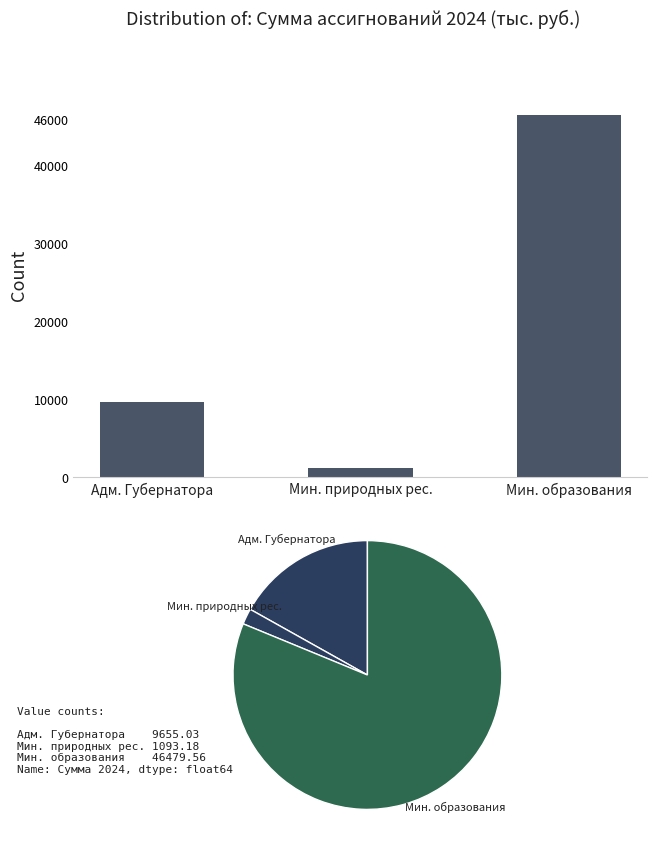

How many values are below 9655?

1